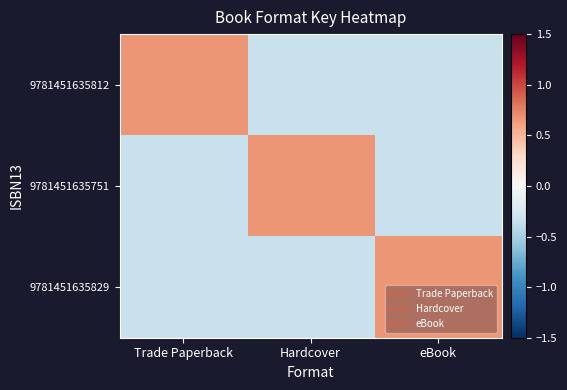

Between Trade Paperback and eBook, which series saw the biggest shift?

9781451635812